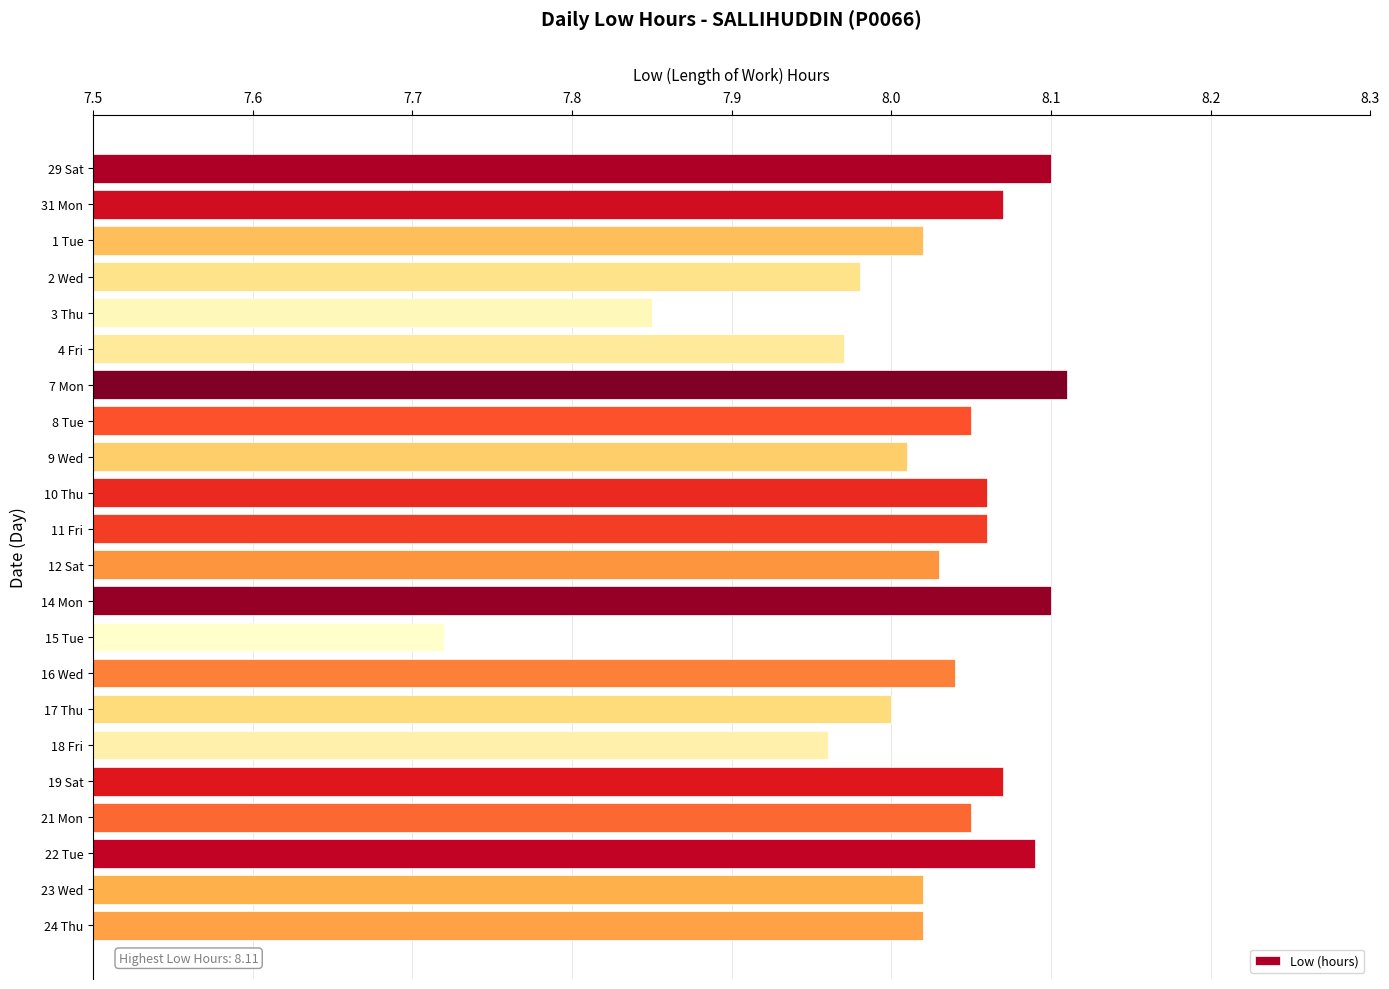

What is the label of the 8th bar from the top?

8 Tue